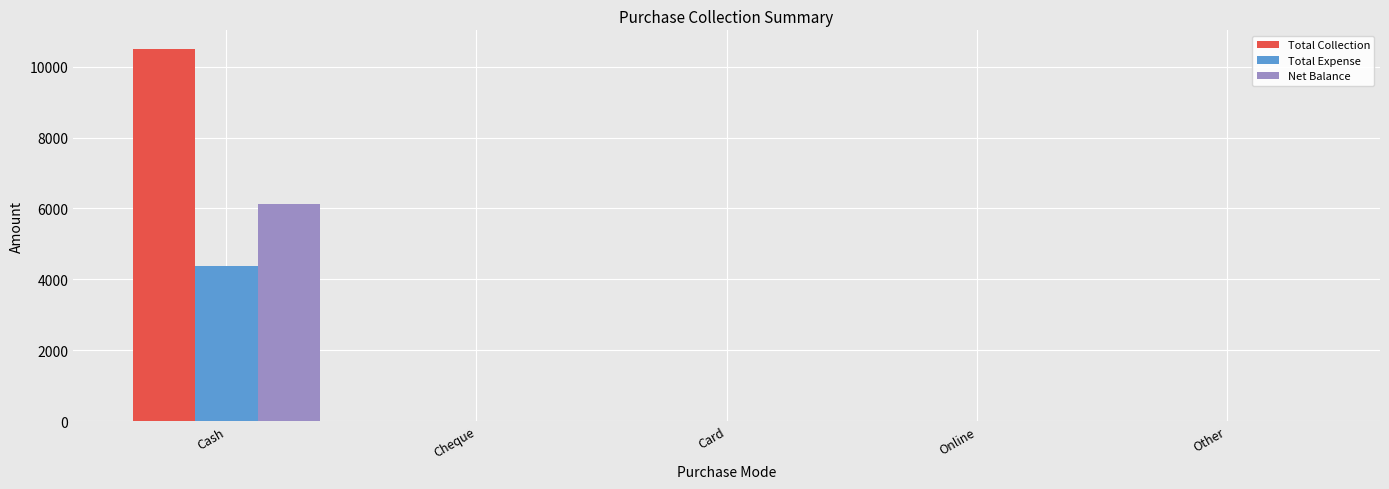

At which category is the sum across all series the highest?

Cash